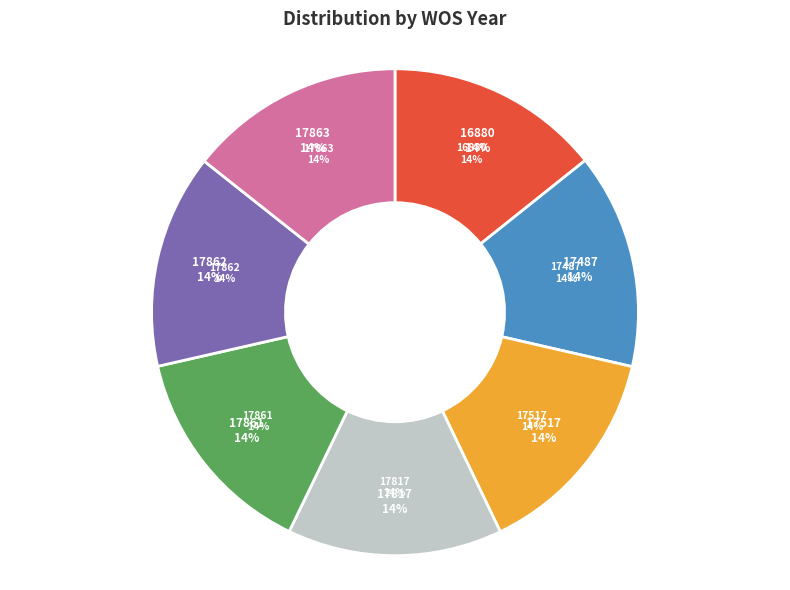

Which has a higher value, 17487 or 17517?

17487